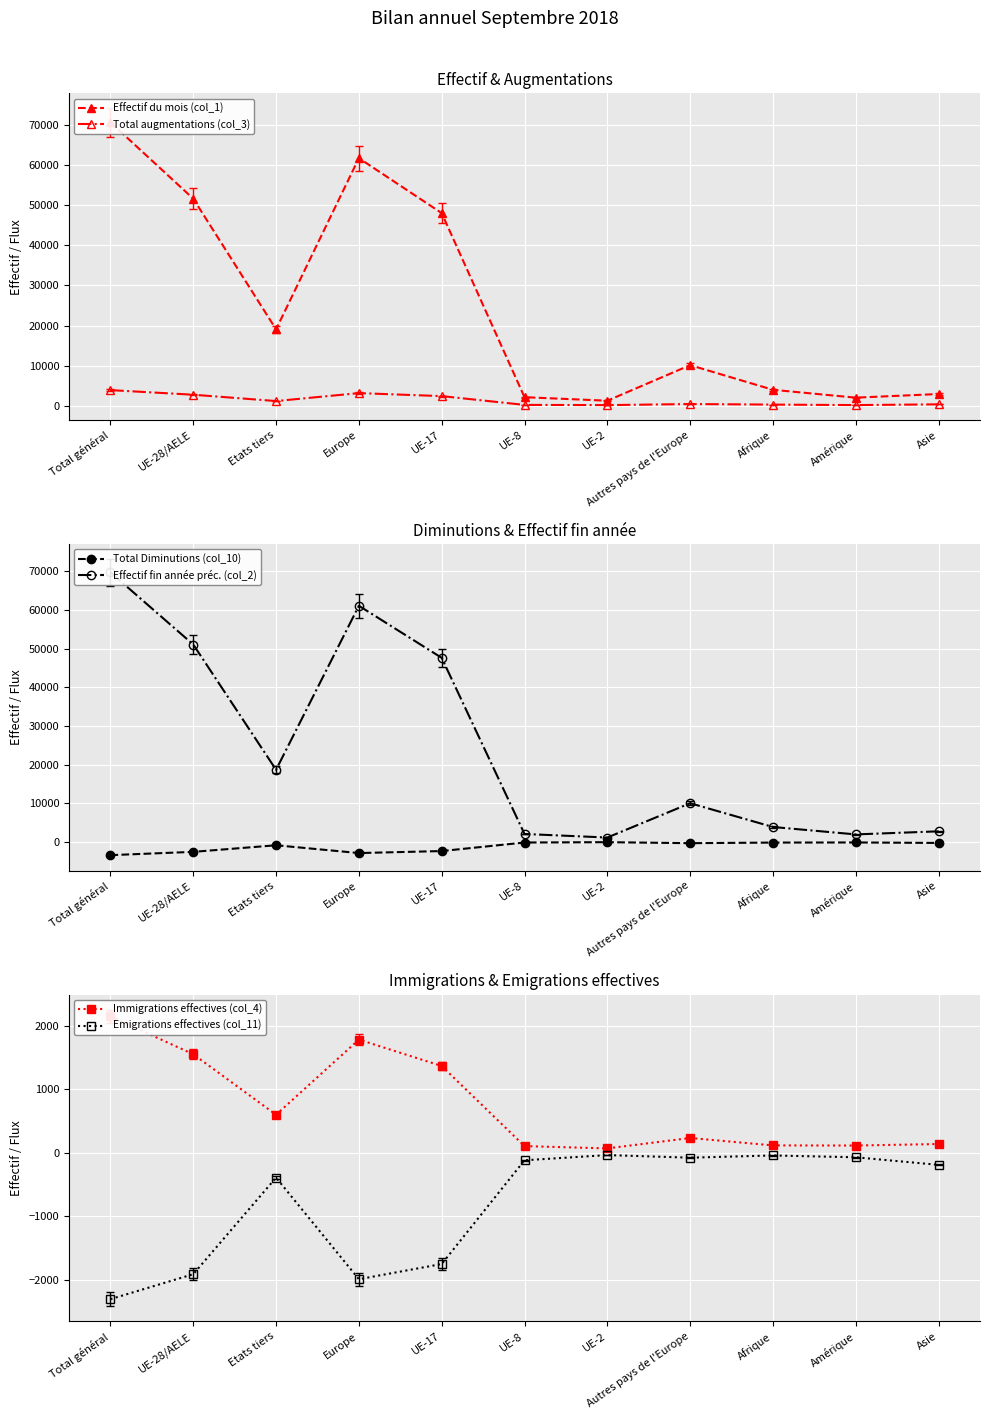

What is the sum of all Total augmentations (col_3) values?

14745